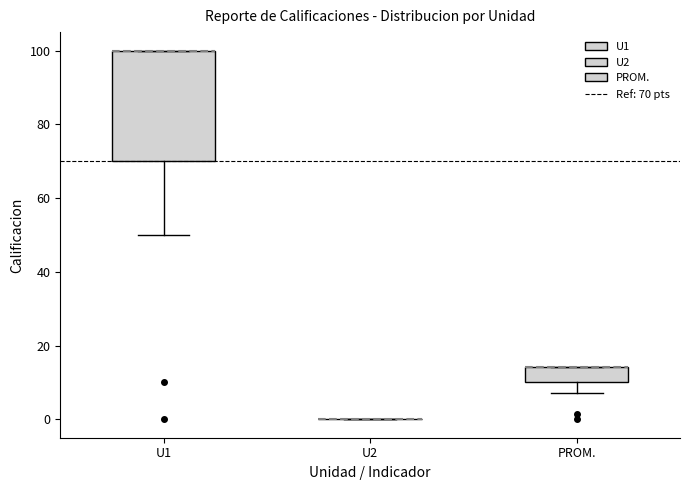

Reading left to right, read every box against the y-axis: the position of its median line, the range the box covers, and the ends of its whiskers. The values are not printed on the chart, so give them approximately, as read against the axis.

U1: median 100 (drawn on the box's upper edge), box 70 to 100, whiskers 50 to 100
U2: box collapsed to a line at 0, whiskers 0 to 0
PROM.: median 14 (drawn on the box's upper edge), box 10 to 14, whiskers 8 to 14